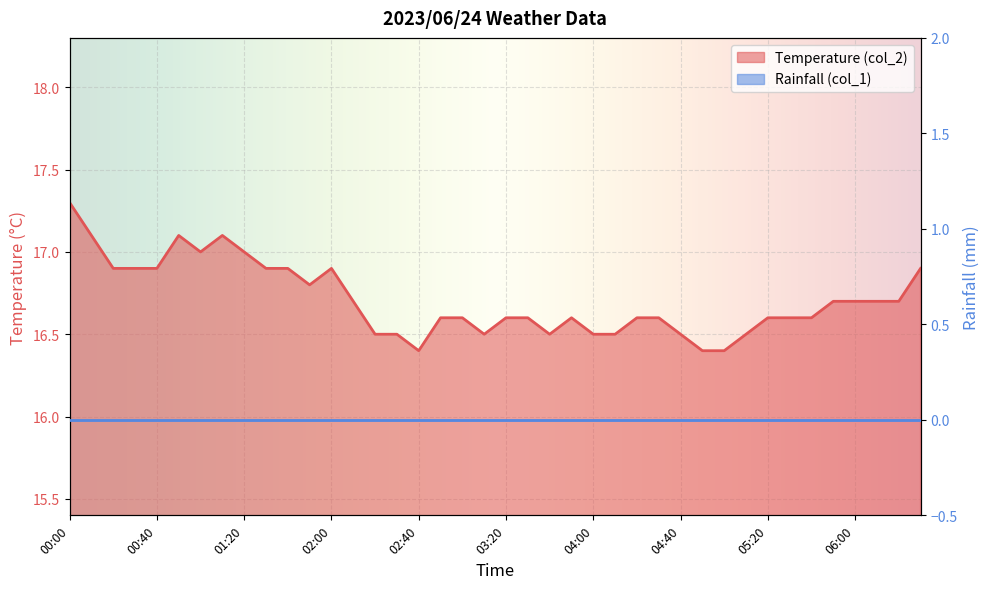

Is it true that the value at 04:40 is 24.3?

False